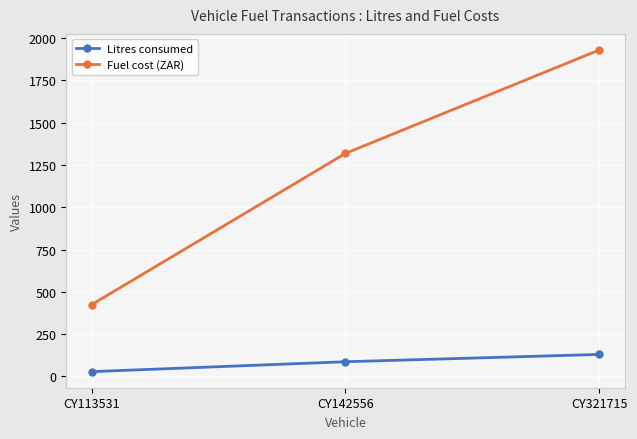

Reading left to right, list all the values displayed in this chart.

Litres consumed: CY113531=28.7	CY142556=87.2	CY321715=130.4
Fuel cost (ZAR): CY113531=424.8	CY142556=1319.0	CY321715=1930.4